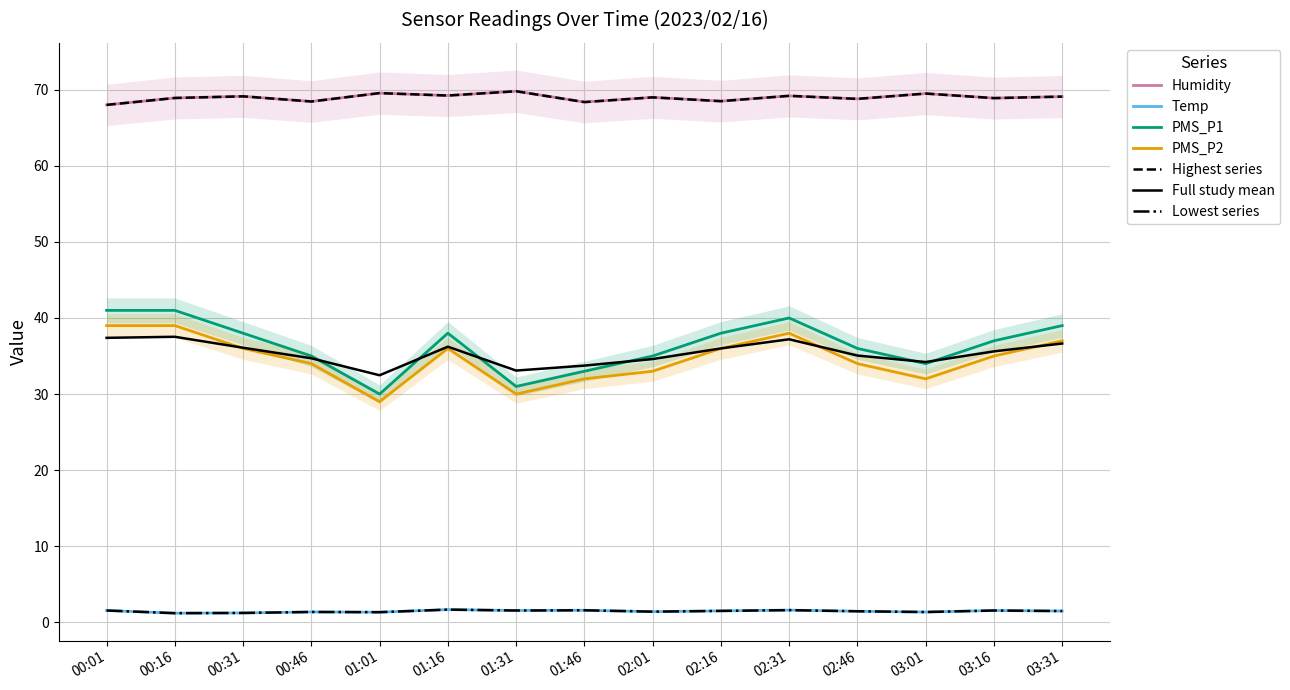

How many lines are shown in the chart?

4